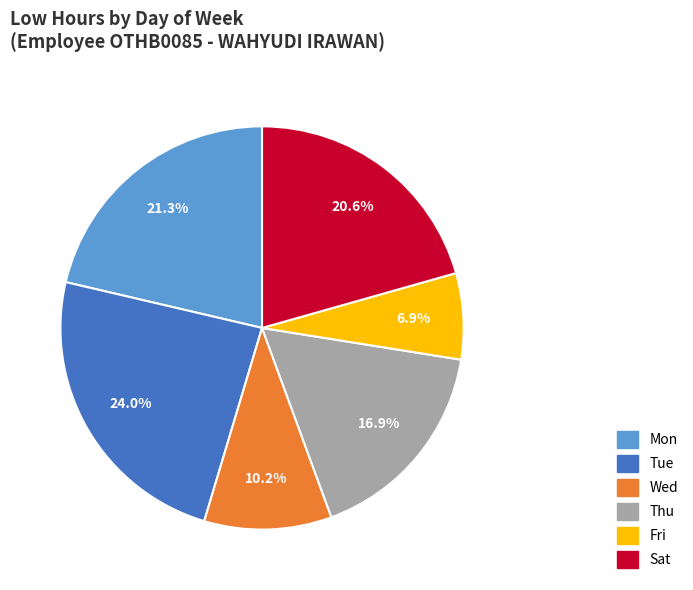

Does any single category account for the majority?

No